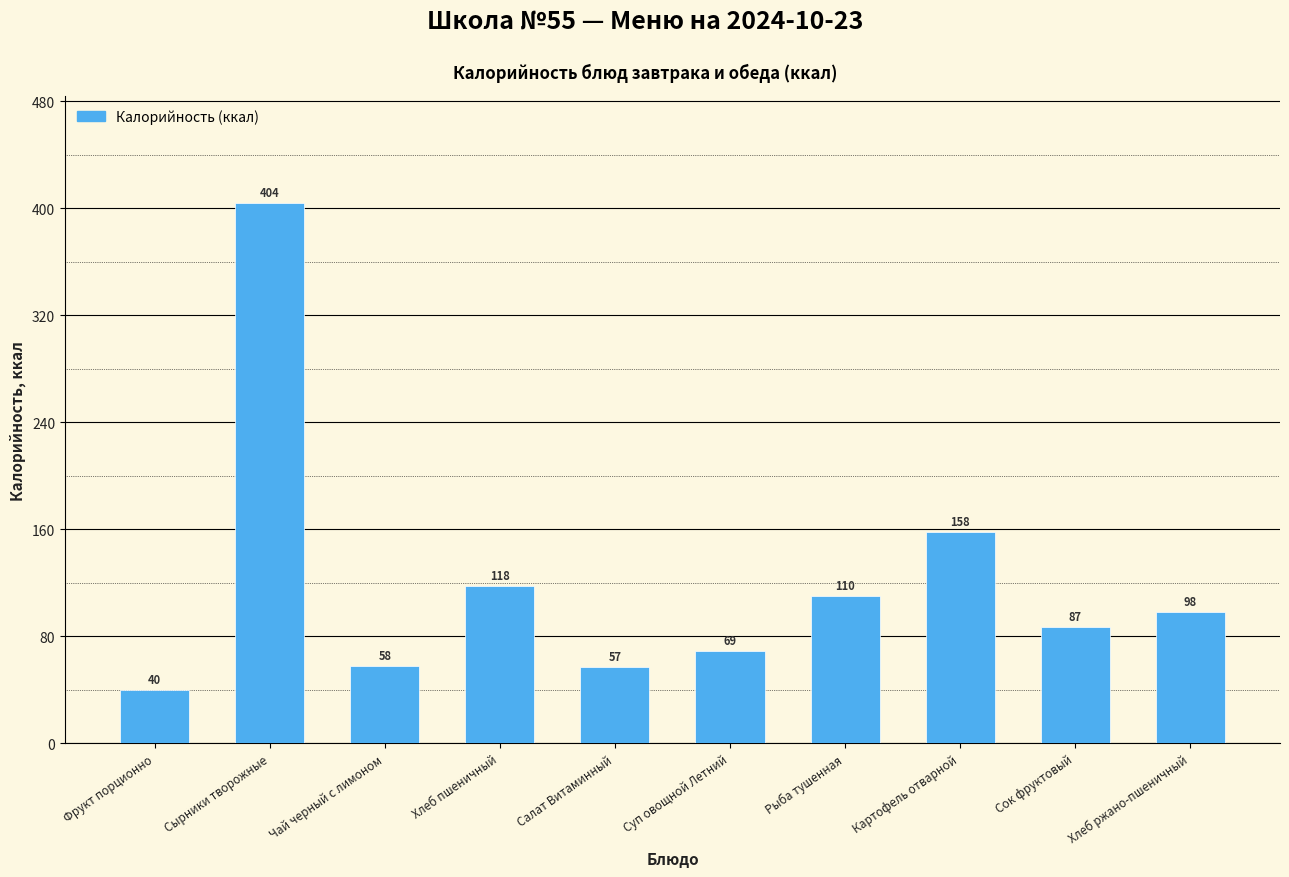

What is the label of the 9th bar from the right?

Сырники творожные